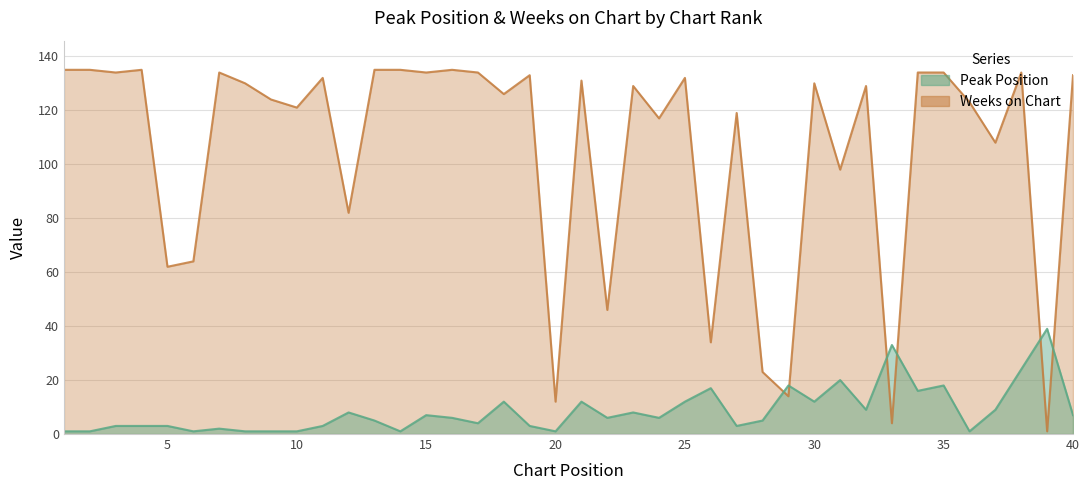

Reading right to left, list all the values displayed in this chart.

Peak Position: 7	39	24	9	1	18	16	33	9	20	12	18	5	3	17	12	6	8	6	12	1	3	12	4	6	7	1	5	8	3	1	1	1	2	1	3	3	3	1	1
Weeks on Chart: 133	1	134	108	123	134	134	4	129	98	130	14	23	119	34	132	117	129	46	131	12	133	126	134	135	134	135	135	82	132	121	124	130	134	64	62	135	134	135	135